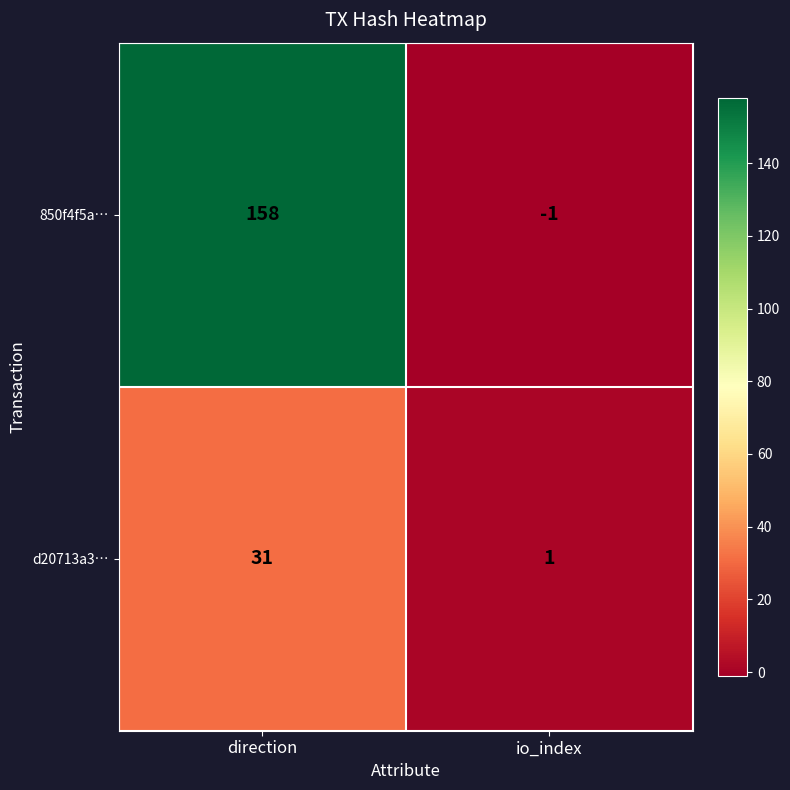

At which label does d20713a3… reach its peak?

direction